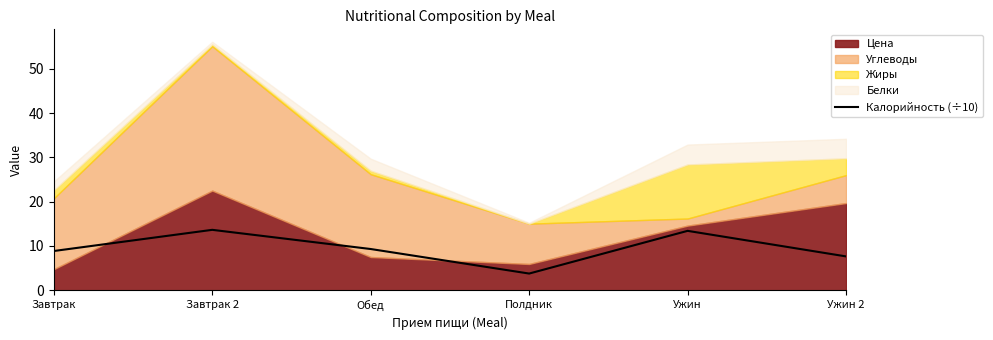

How many lines are shown in the chart?

1